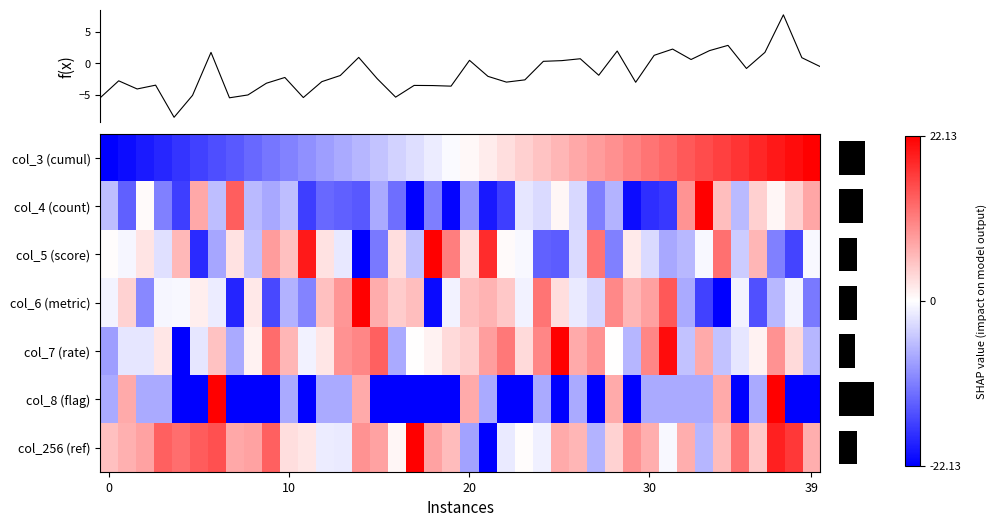

How many categories are shown in the chart?

40